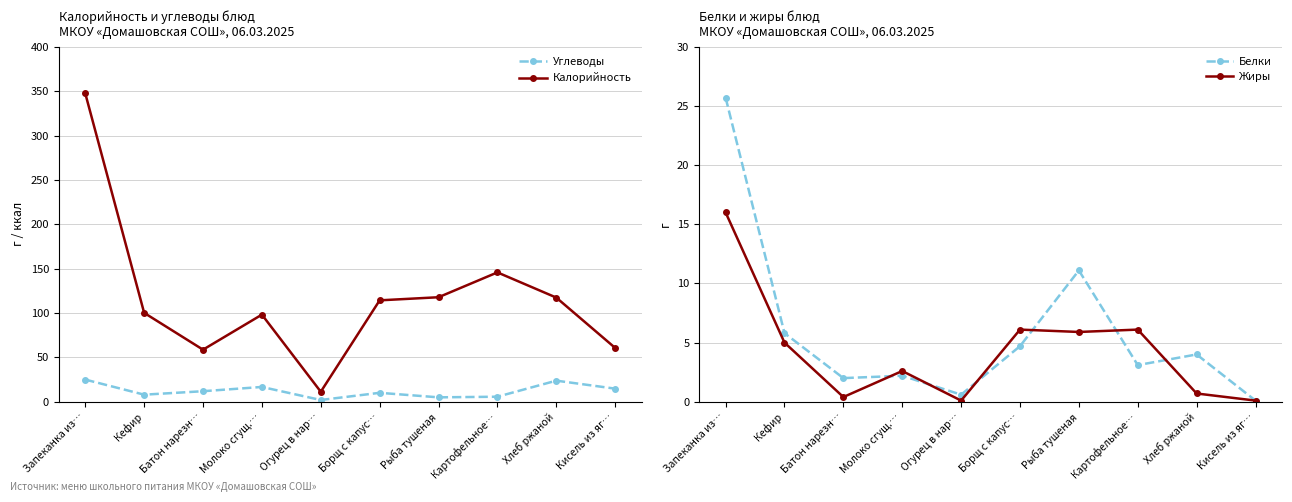

At Запеканка из…, list the series in order from smallest to largest.

Жиры, Углеводы, Белки, Калорийность